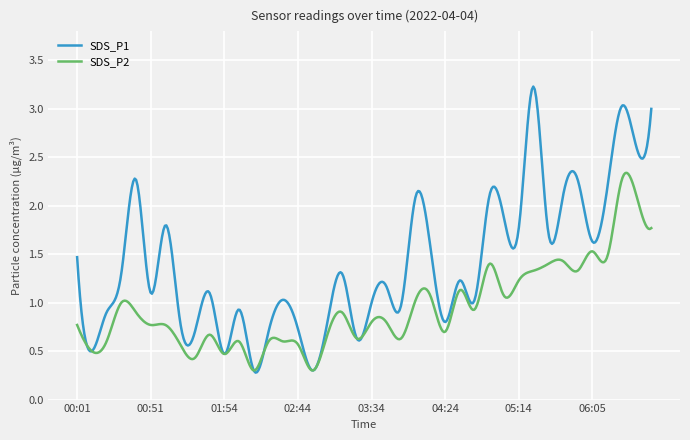

What is the sum of all SDS_P2 values?

377.0